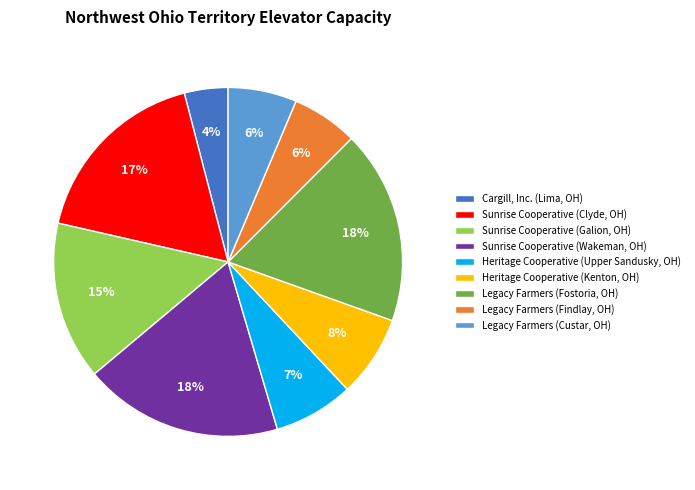

True or false: Heritage Cooperative (Upper Sandusky, OH) accounts for 7% of the total.

True